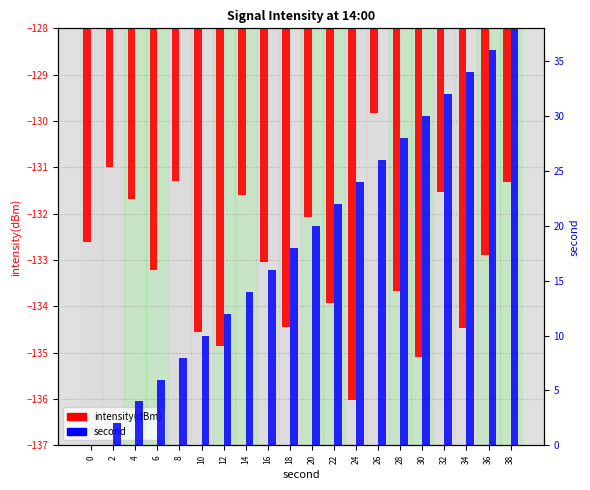

Read the second value at 32.

32.0